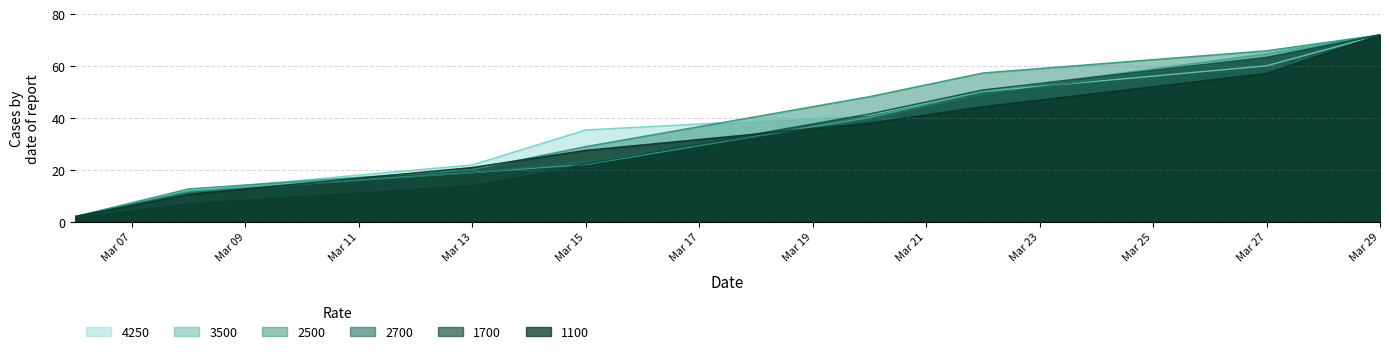

True or false: 1100 and 2500 intersect in this chart.

True